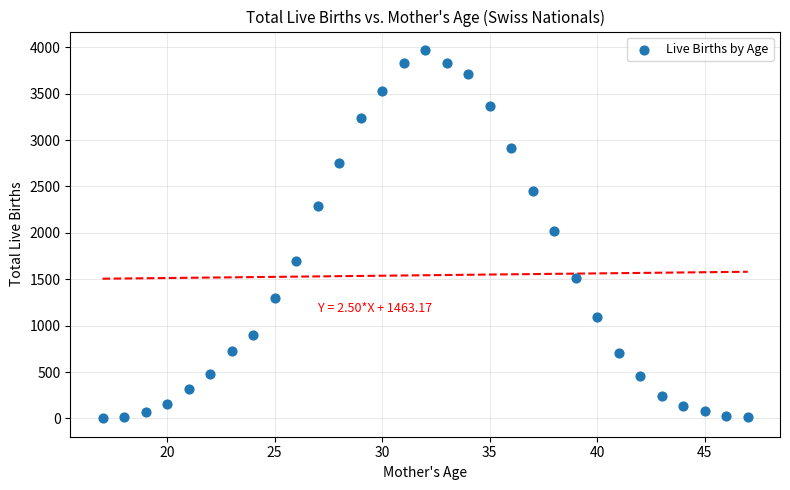

What is the range of Y values (max minus min)?

3968